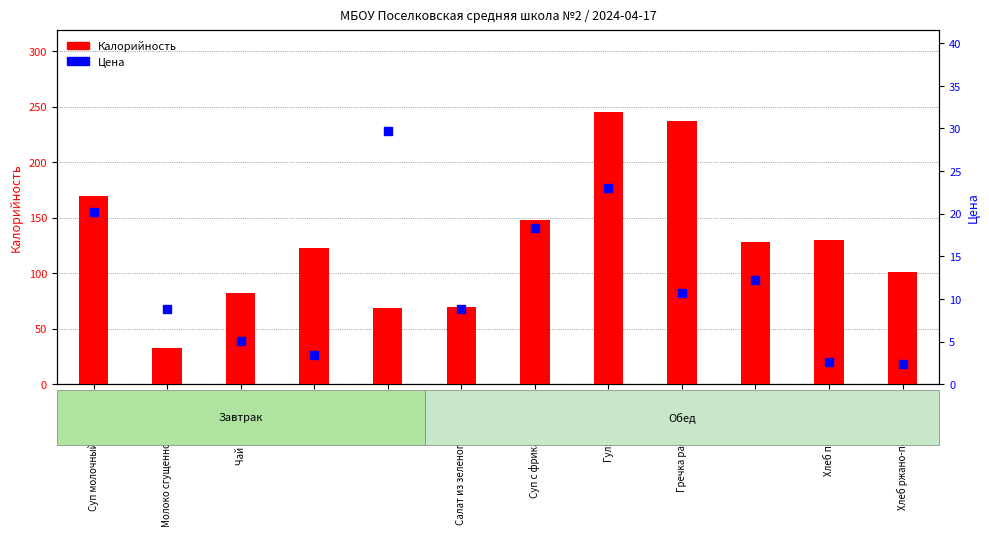

Which series has the largest total across all categories?

Калорийность